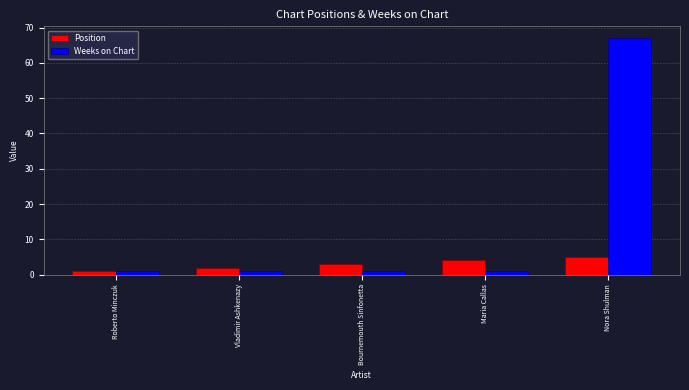

How many bars are there in each group?

2